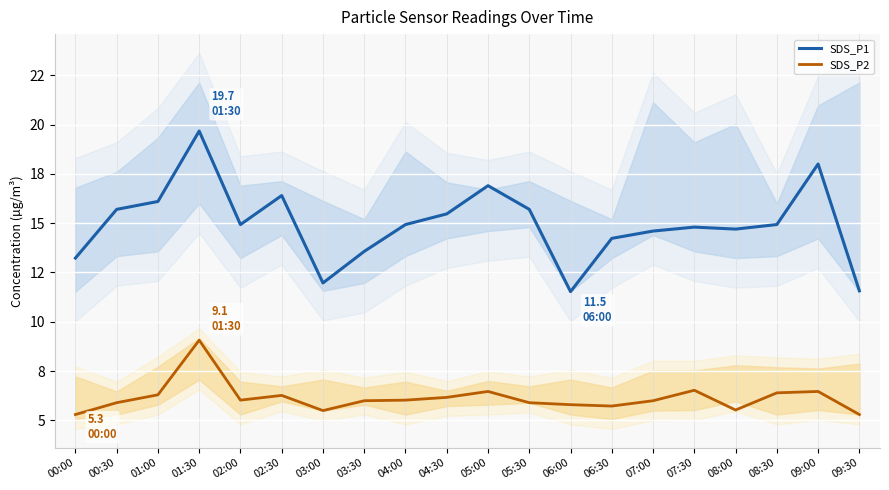

Is this an area chart (filled region under the line)?

No